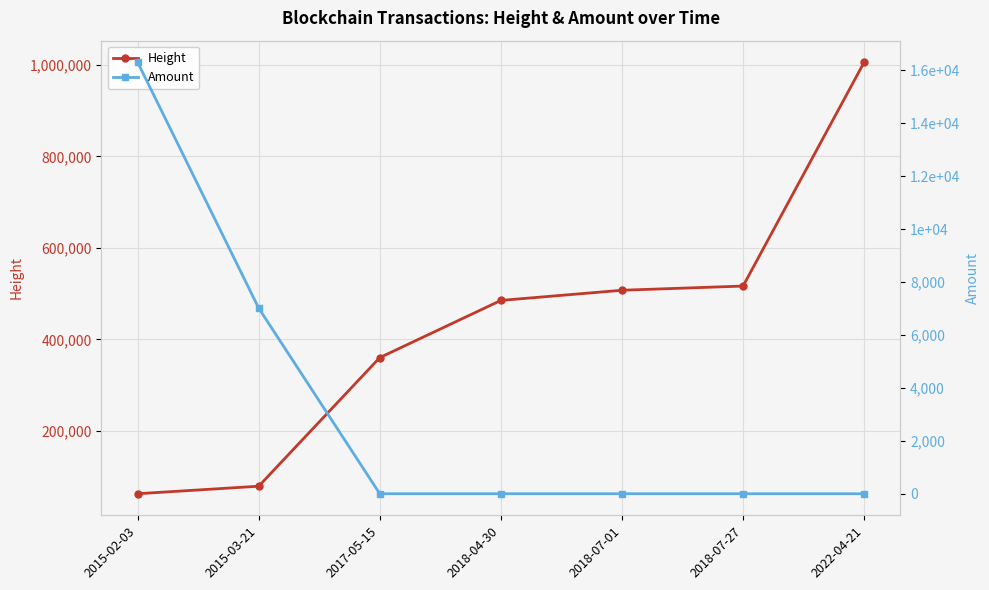

What is the average value of the Amount series?

3331.6